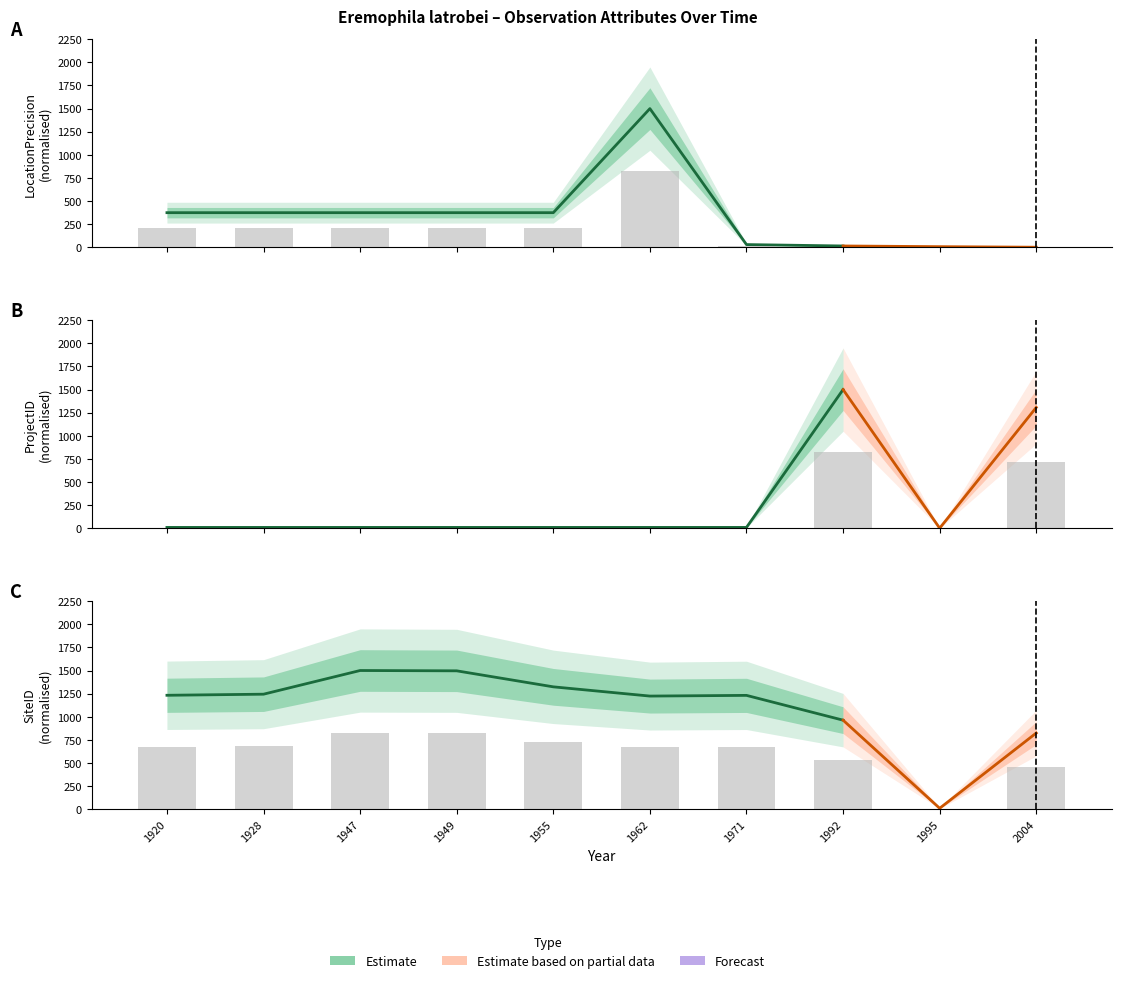

Reading left to right, list all the values displayed in this chart.

LocationPrecision: 1920=206.3	1928=206.3	1947=206.3	1949=206.3	1955=206.3	1962=825.0	1971=16.5	1992=8.2	1995=4.1	2004=0.8
ProjectID: 1920=5.3	1928=5.3	1947=5.3	1949=5.3	1955=5.3	1962=5.3	1971=5.3	1992=825.0	1995=0.7	2004=718.9
SiteID: 1920=677.7	1928=684.2	1947=825.0	1949=823.1	1955=727.9	1962=673.0	1971=677.1	1992=529.7	1995=5.8	2004=453.4